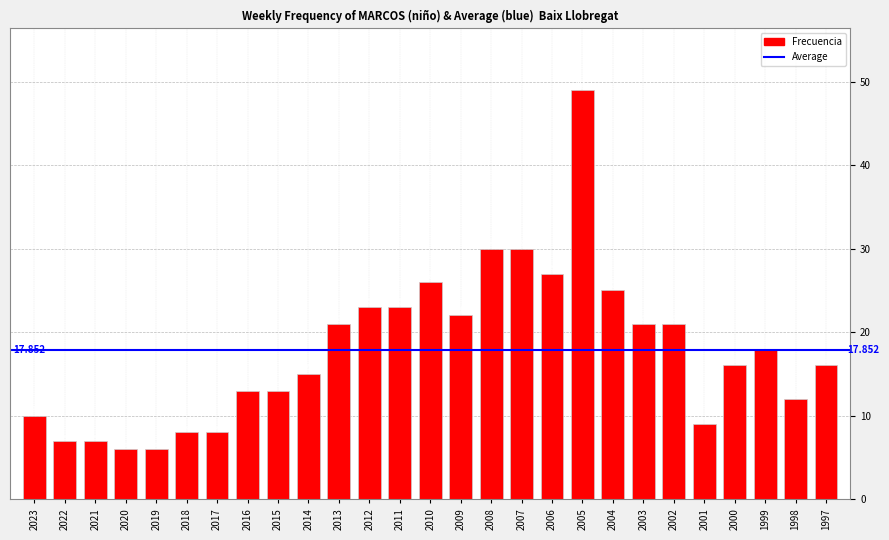

What value does the data have at 2000, to the nearest 5?

15